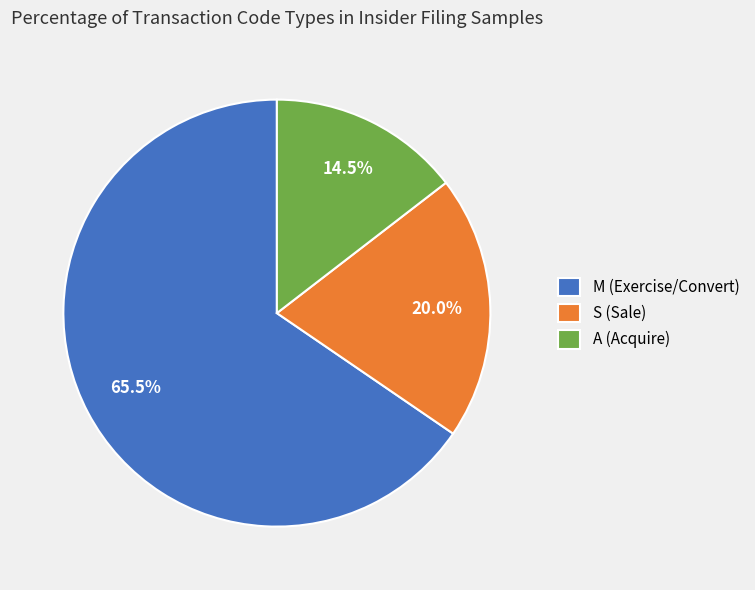

Combined, do M and A account for over 50%?

Yes